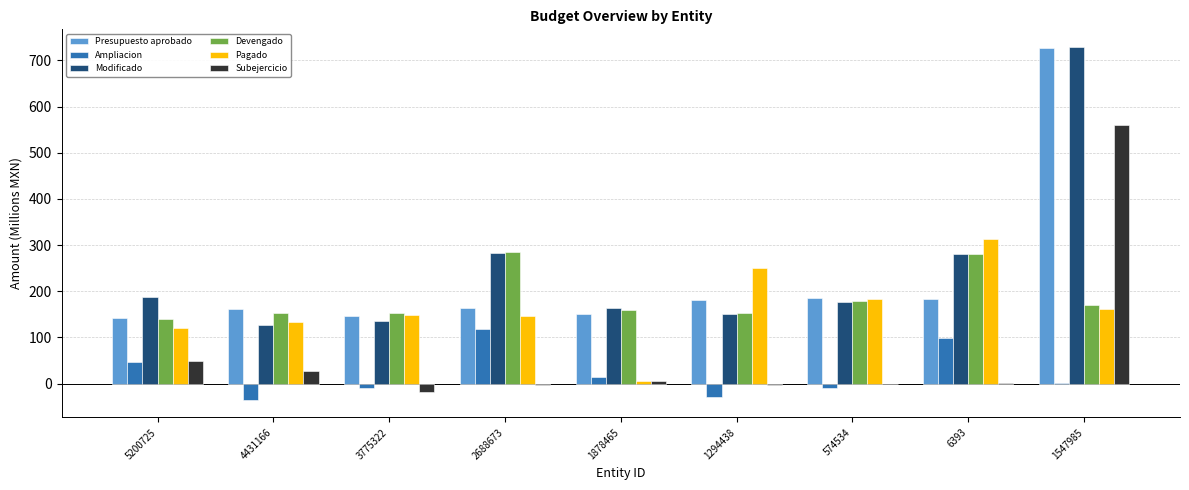

What is the difference between the Devengado values at 1547985 and 574534?

7.9